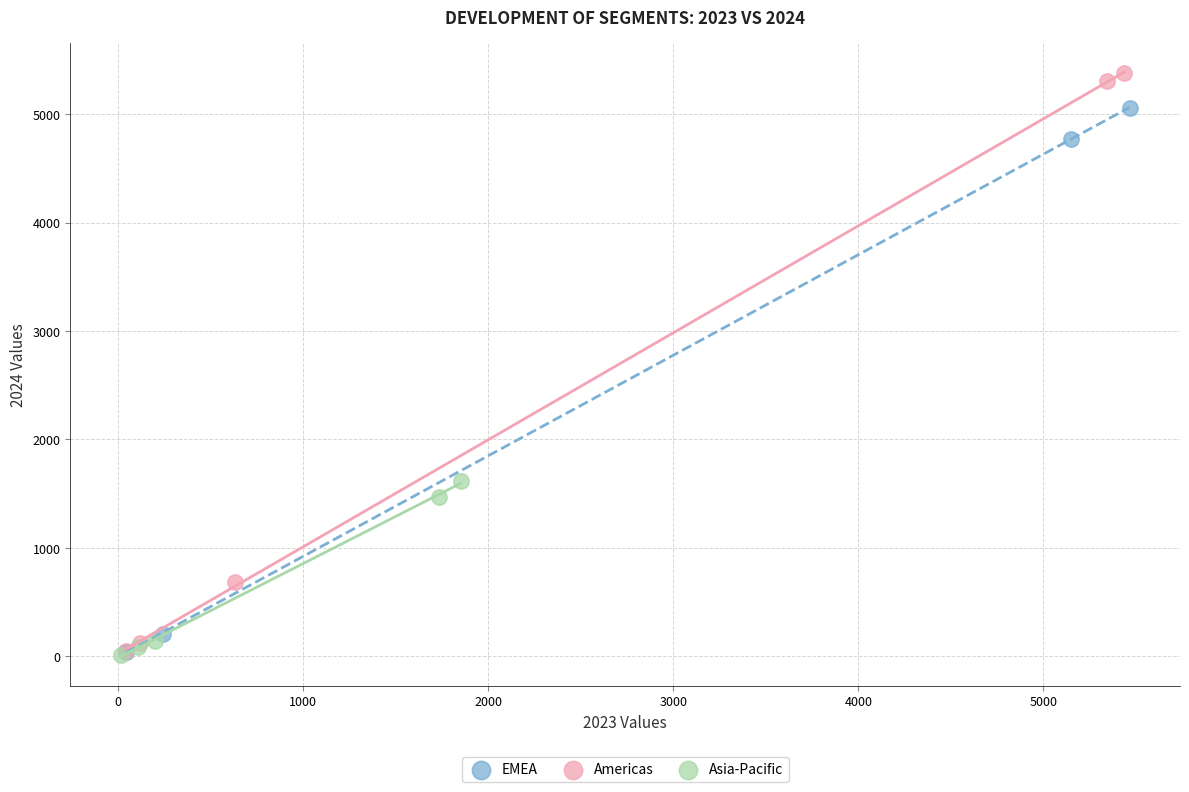

Which series reaches the maximum Y coordinate?

Americas